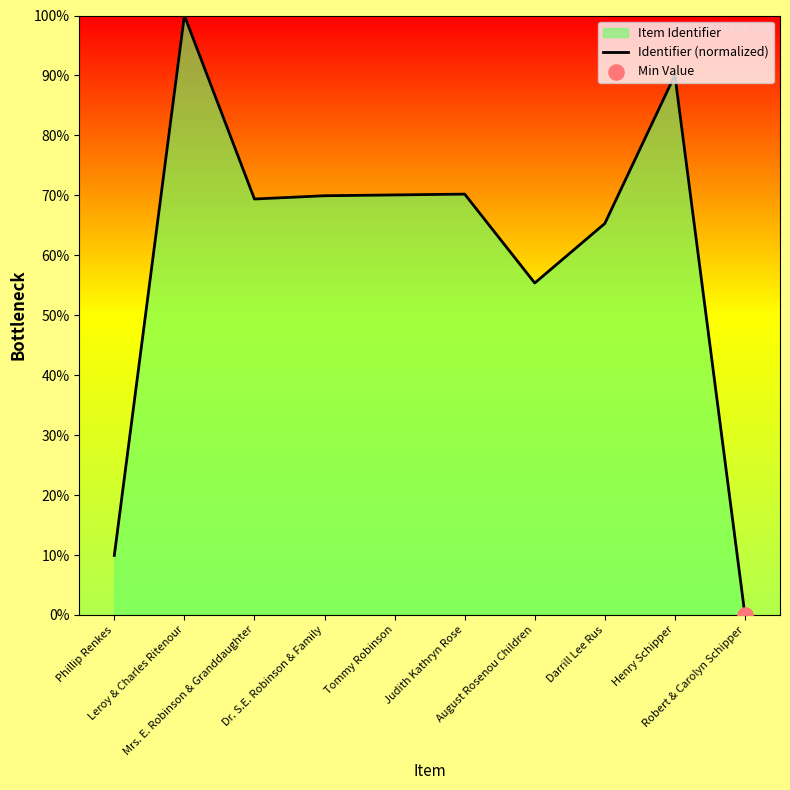

Between Robert & Carolyn Schipper and Dr. S.E. Robinson & Family, which is larger?

Dr. S.E. Robinson & Family